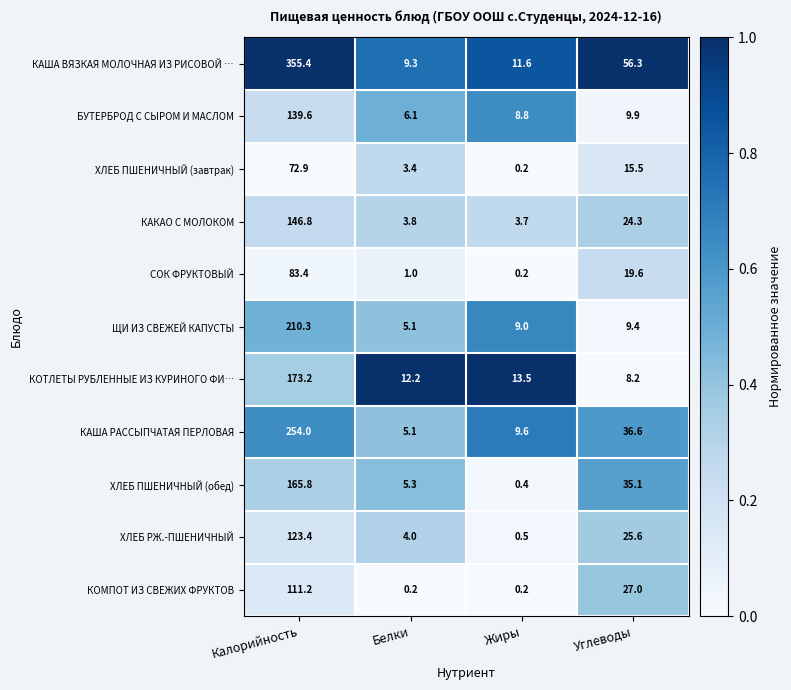

What is the sum of all КОМПОТ ИЗ СВЕЖИХ ФРУКТОВ values?

138.6